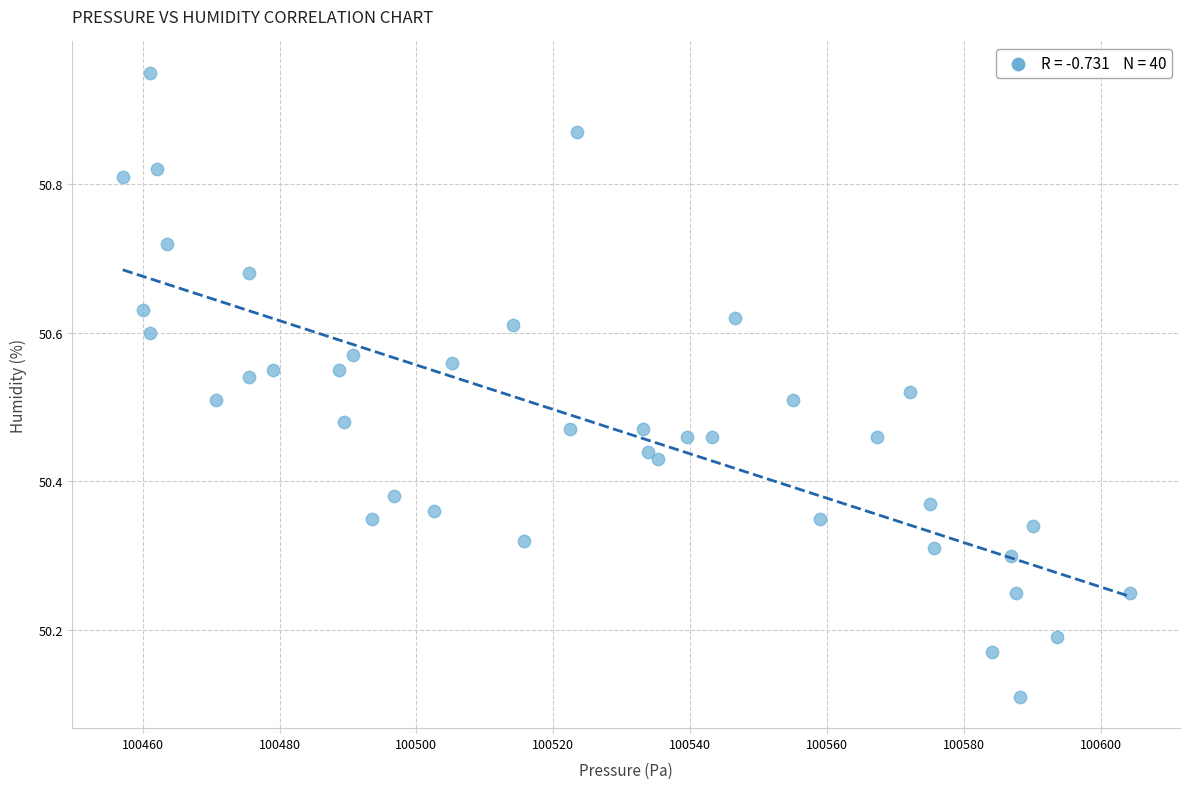

What is the range of Y values (max minus min)?

0.8